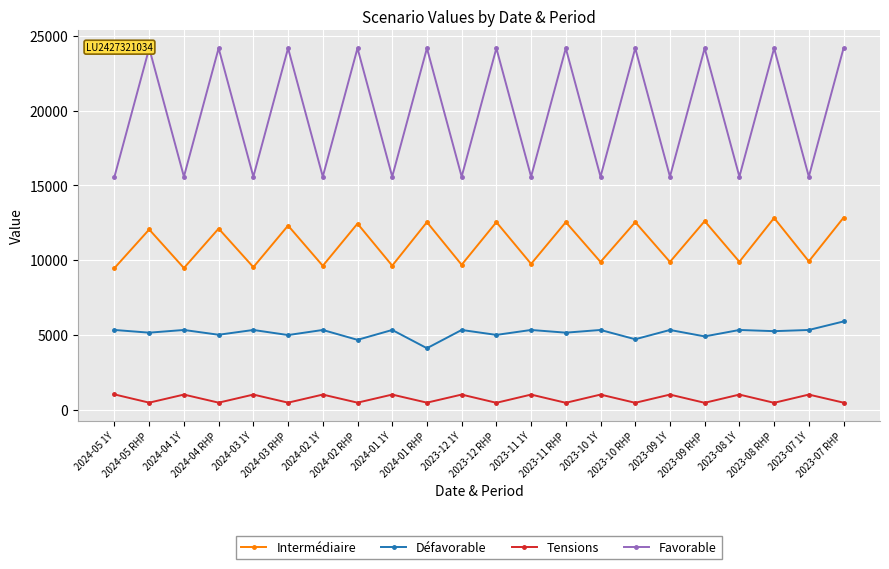

What is the greatest value displayed?

24170